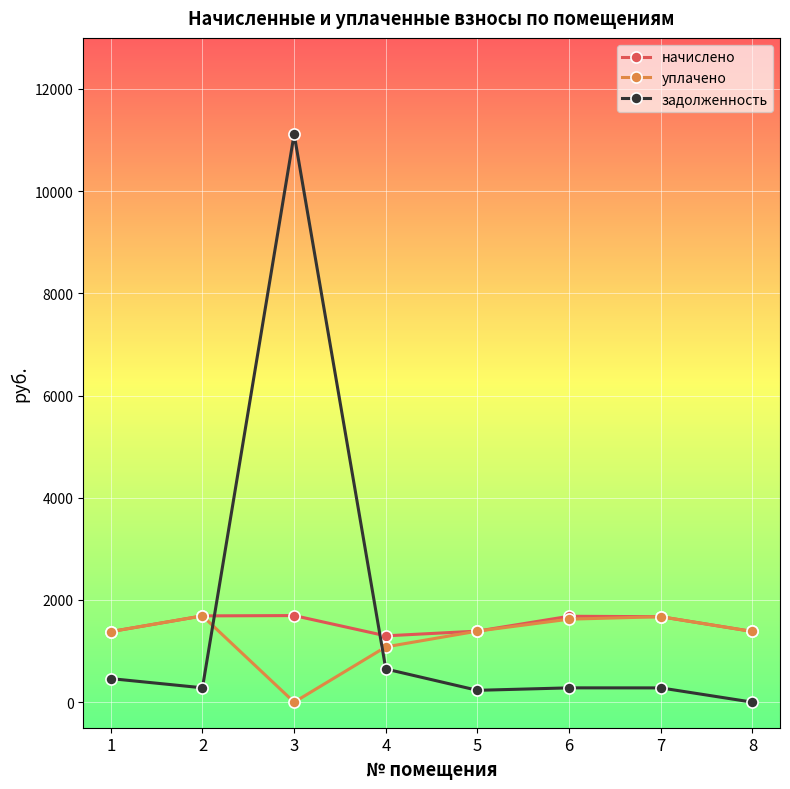

What is the average value of the уплачено series?

1277.7